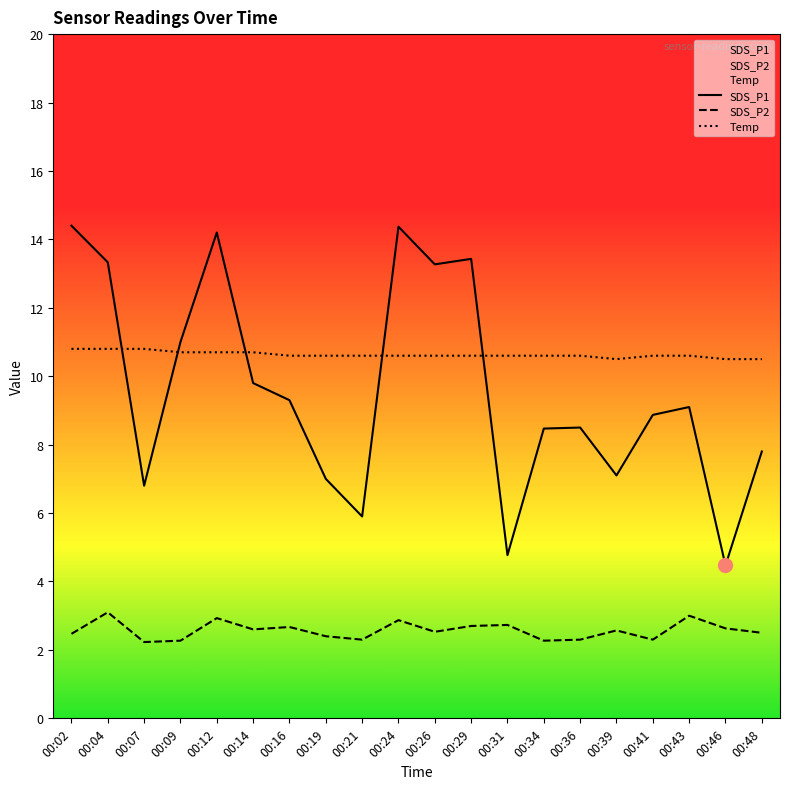

How many times do SDS_P1 and Temp cross each other?

5